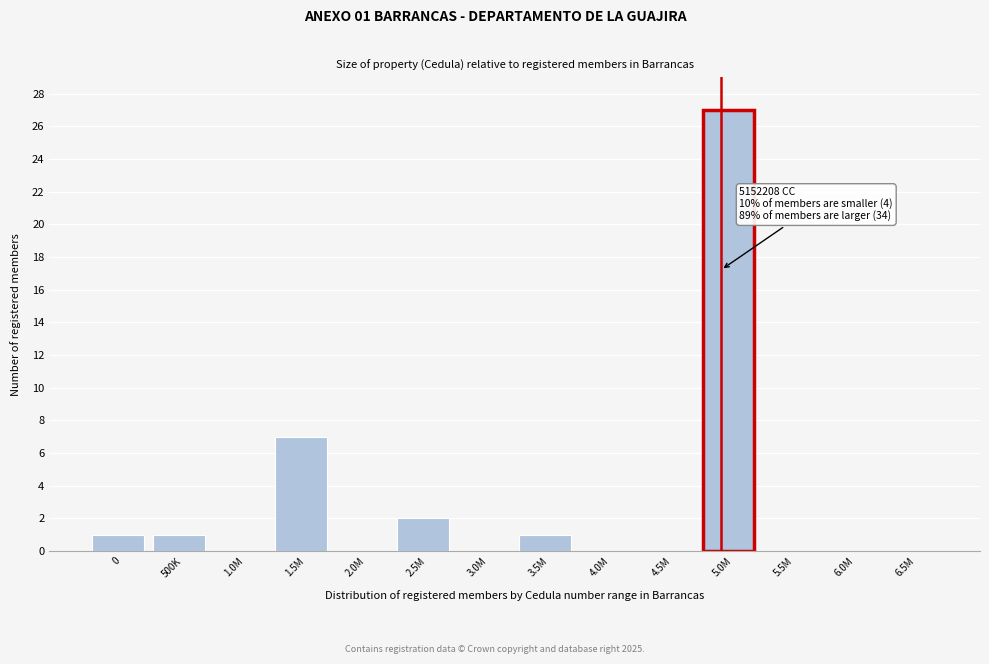

Reading left to right, list all the values displayed in this chart.

0=1	500K=1	1.0M=0	1.5M=7	2.0M=0	2.5M=2	3.0M=0	3.5M=1	4.0M=0	4.5M=0	5.0M=27	5.5M=0	6.0M=0	6.5M=0